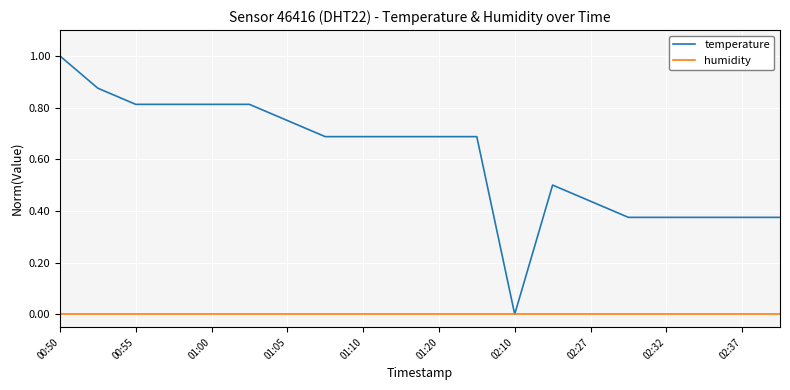

What is the maximum value shown in the chart?

1.0